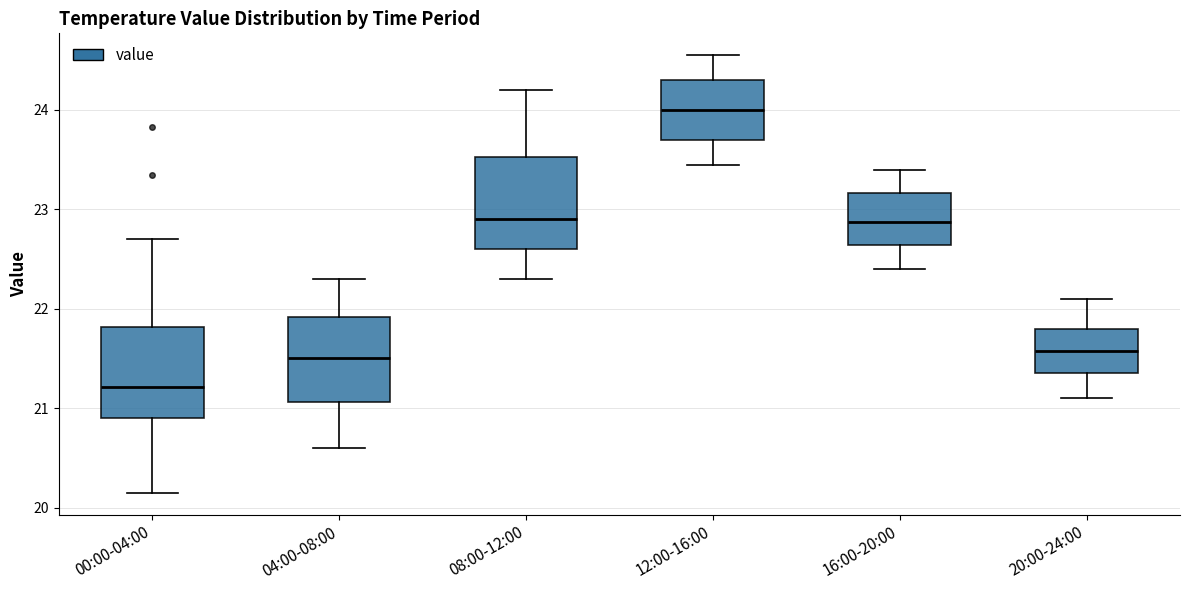

Reading left to right, transcribe this box plot: for each box, give where its median line is, the range the box spans, and where its two whiskers end, as read against the y-axis. The values are not printed on the chart, so give them approximately, as read against the axis.

00:00-04:00: median 21.2, box 20.9 to 21.8, whiskers 20.2 to 22.7
04:00-08:00: median 21.5, box 21.1 to 21.9, whiskers 20.6 to 22.3
08:00-12:00: median 22.9, box 22.6 to 23.5, whiskers 22.3 to 24.2
12:00-16:00: median 24.0, box 23.7 to 24.3, whiskers 23.5 to 24.6
16:00-20:00: median 22.9, box 22.6 to 23.2, whiskers 22.4 to 23.4
20:00-24:00: median 21.6, box 21.4 to 21.8, whiskers 21.1 to 22.1